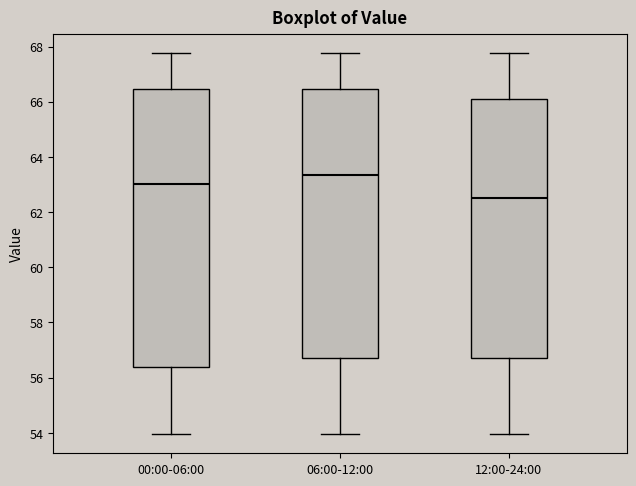

Where does the lower whisker of the box for 06:00-12:00 end on the y-axis? The values are not printed on the chart, so give them approximately, as read against the axis.

54.0